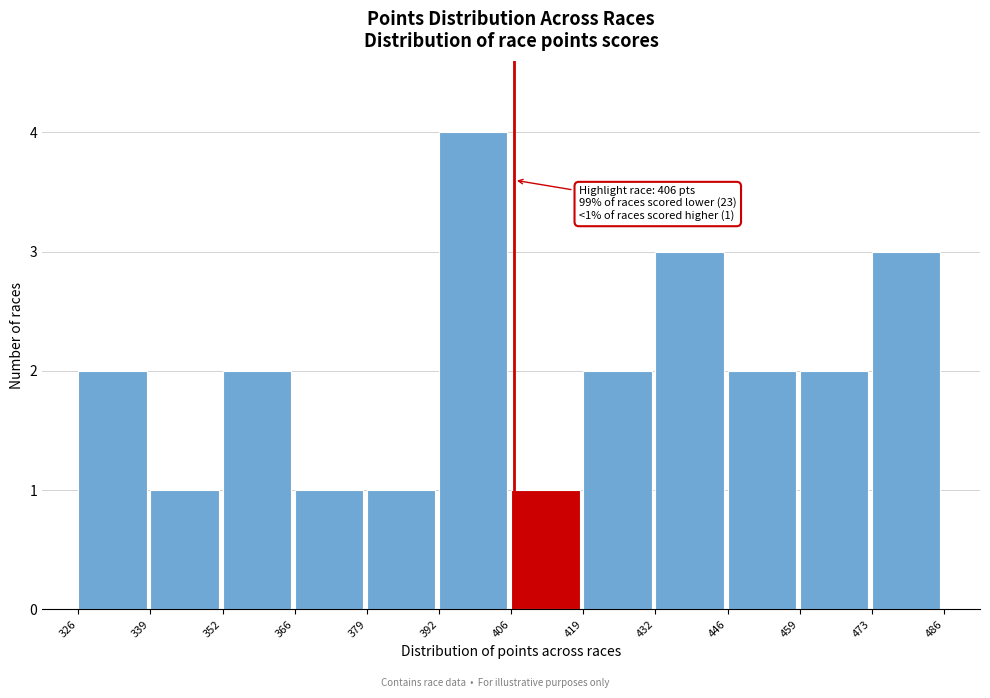

Which range on the x-axis has the tallest bar?

392 to 406